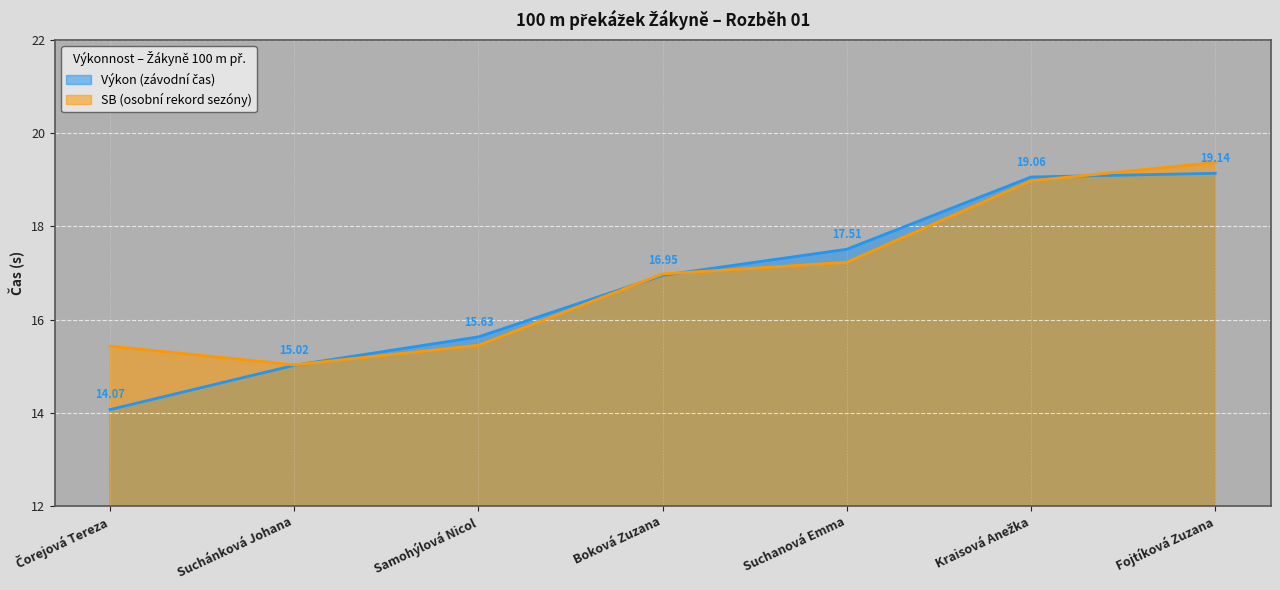

How many series are shown in this chart?

2